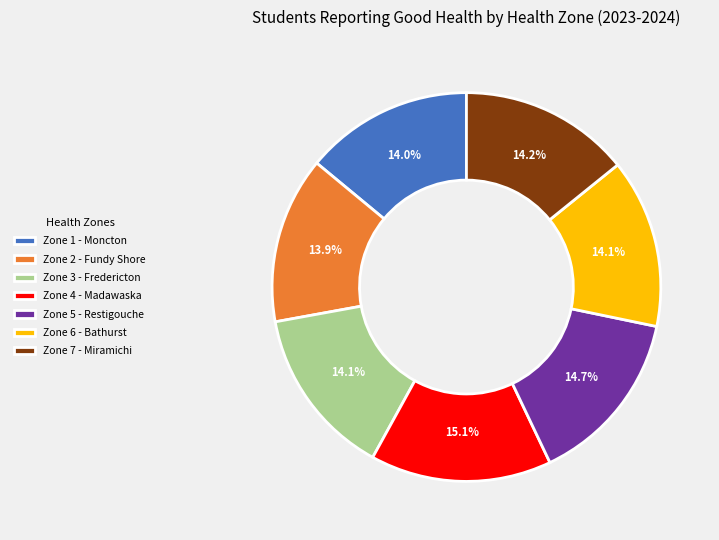

Which has a higher value, Zone 1 - Moncton or Zone 4 - Madawaska?

Zone 4 - Madawaska